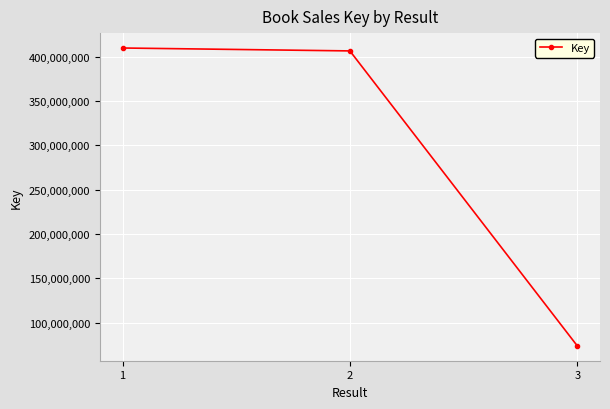

What is the difference between the values at 2 and 3?

332623150